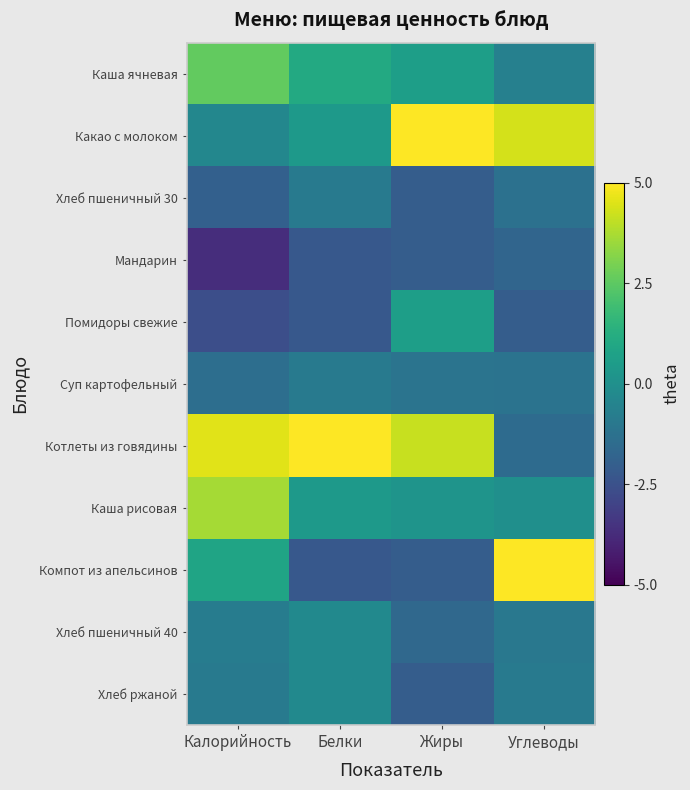

Which has a higher value, Углеводы or Калорийность?

Калорийность